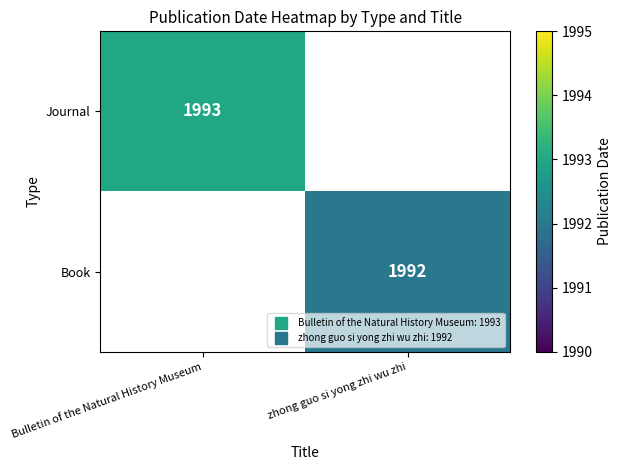

What is the greatest value displayed?

1993.0